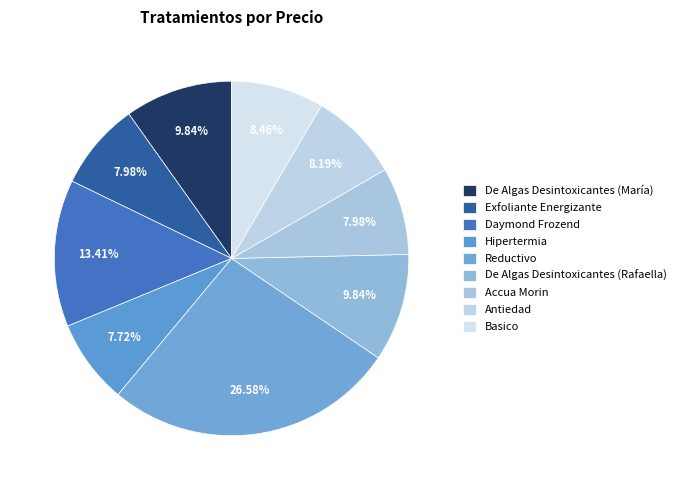

The Exfoliante Energizante slice represents 8% of the pie. True or false?

True